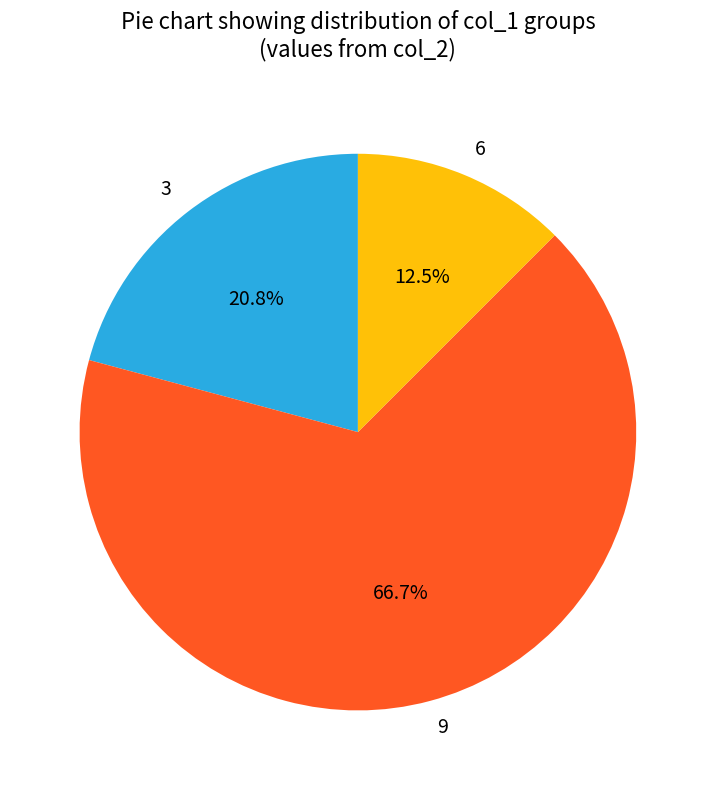

What is the smallest slice in the pie chart?

6